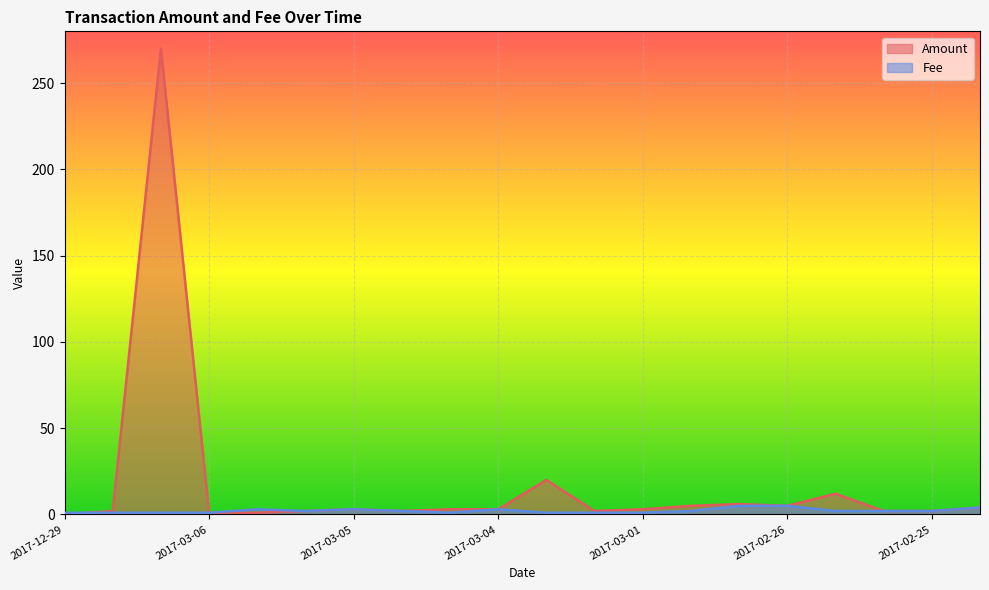

How many data points does each series have?

20